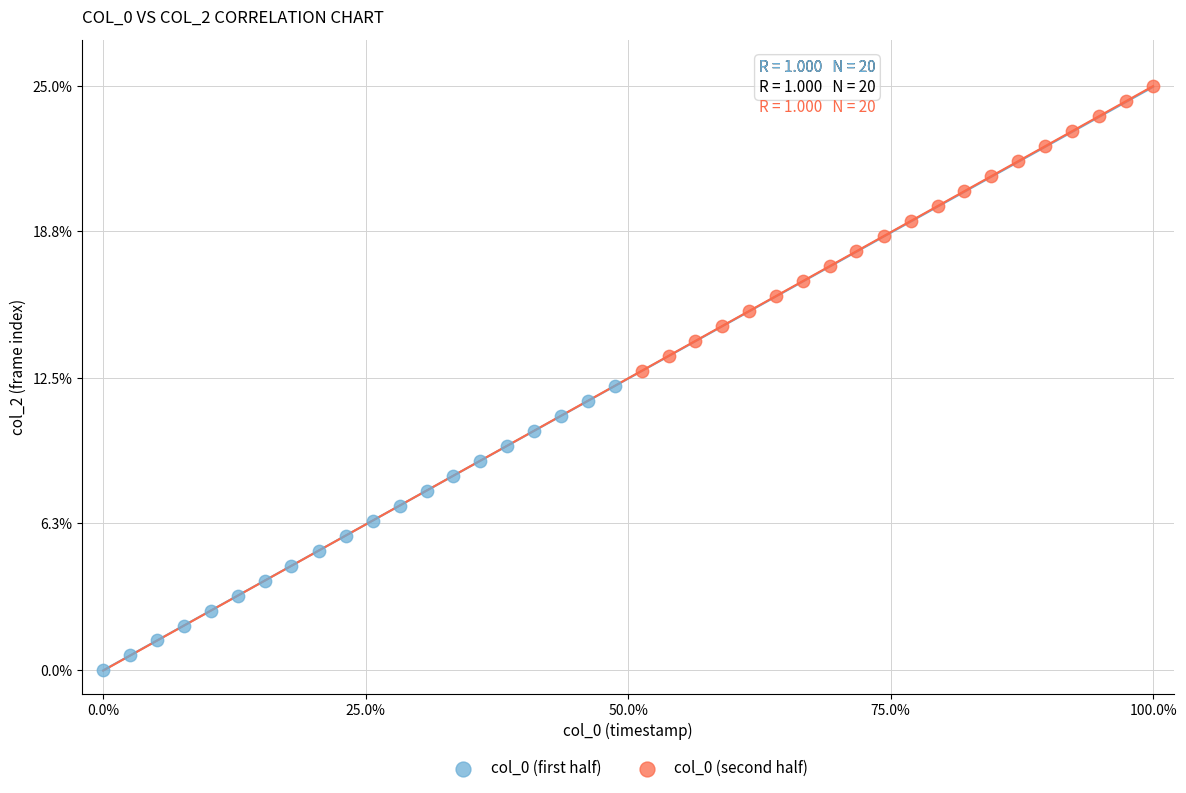

Which series reaches the maximum Y coordinate?

col_0 (second half)